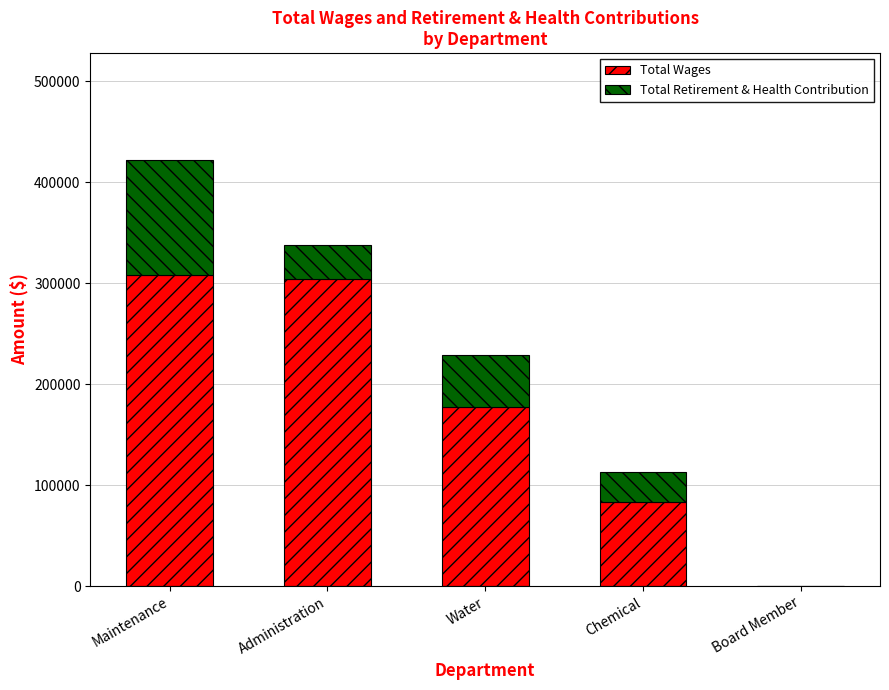

What is the sum of all Total Wages values?

871925